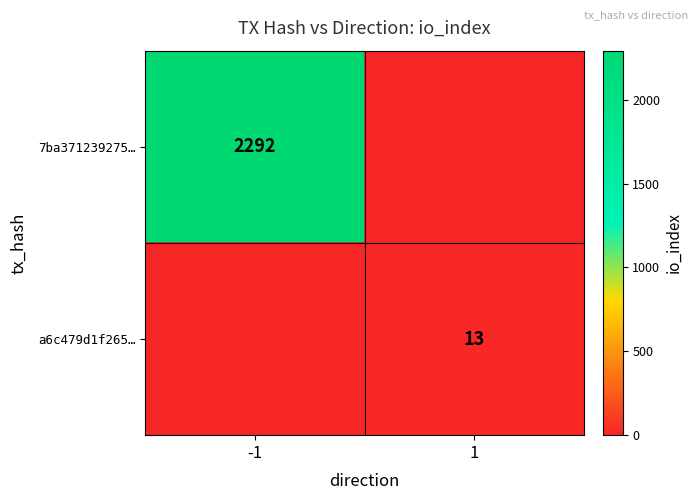

What is the greatest value displayed?

2292